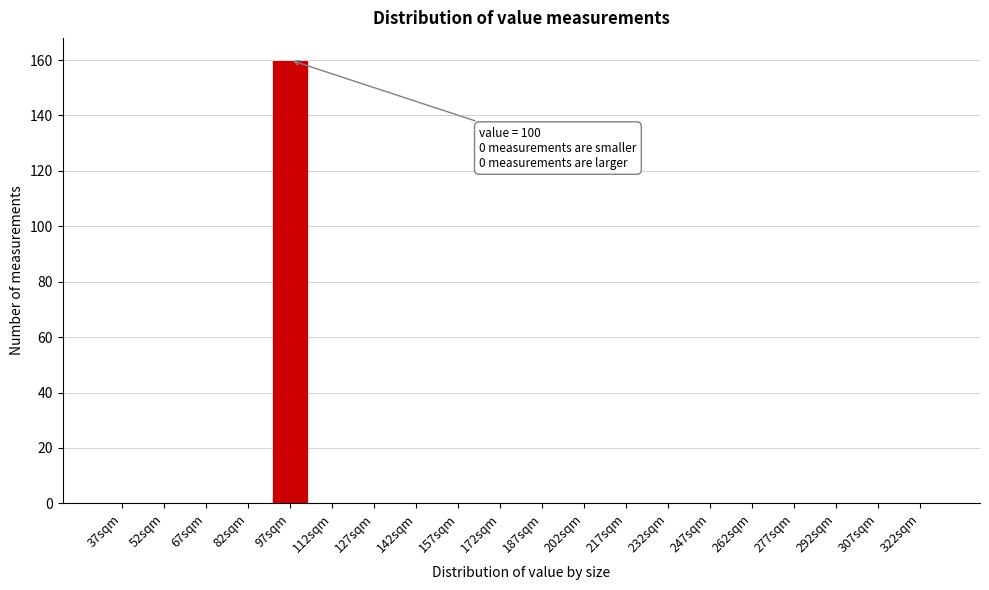

Reading left to right, what are all the values shown in this chart?

37sqm=0	52sqm=0	67sqm=0	82sqm=0	97sqm=160	112sqm=0	127sqm=0	142sqm=0	157sqm=0	172sqm=0	187sqm=0	202sqm=0	217sqm=0	232sqm=0	247sqm=0	262sqm=0	277sqm=0	292sqm=0	307sqm=0	322sqm=0